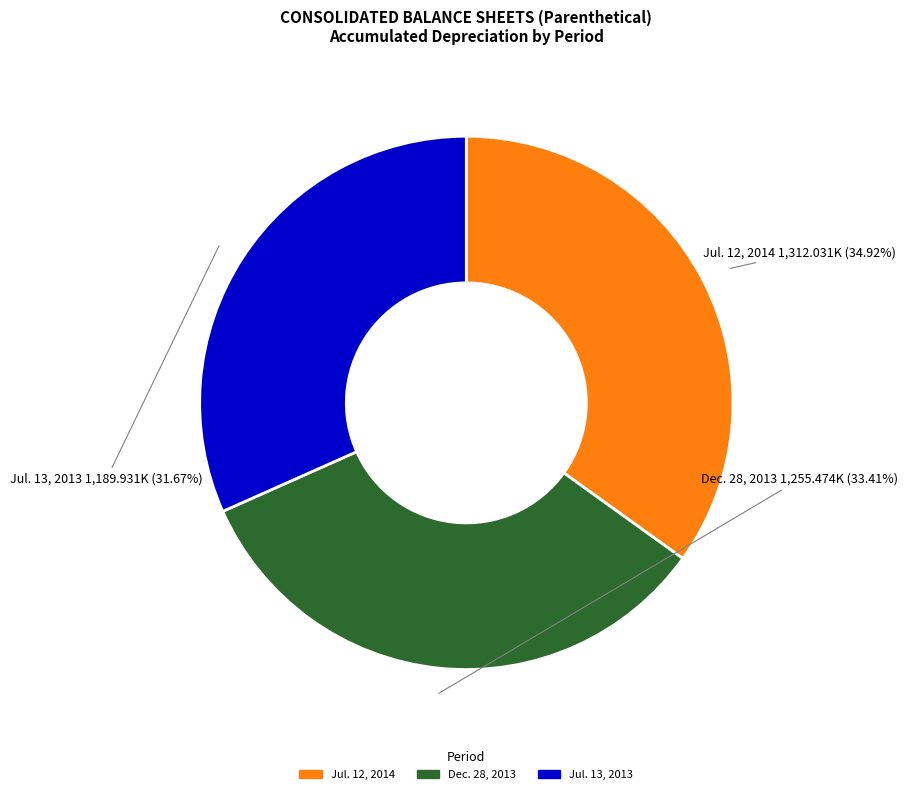

What is the ratio of the value at Dec. 28, 2013 to the value at Jul. 12, 2014?

1.0